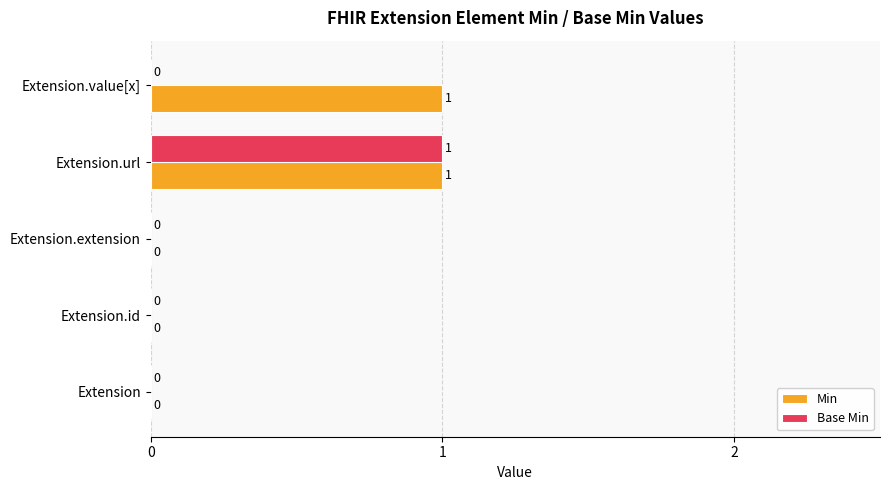

Is it true that Min equals 2 at Extension.value[x]?

False